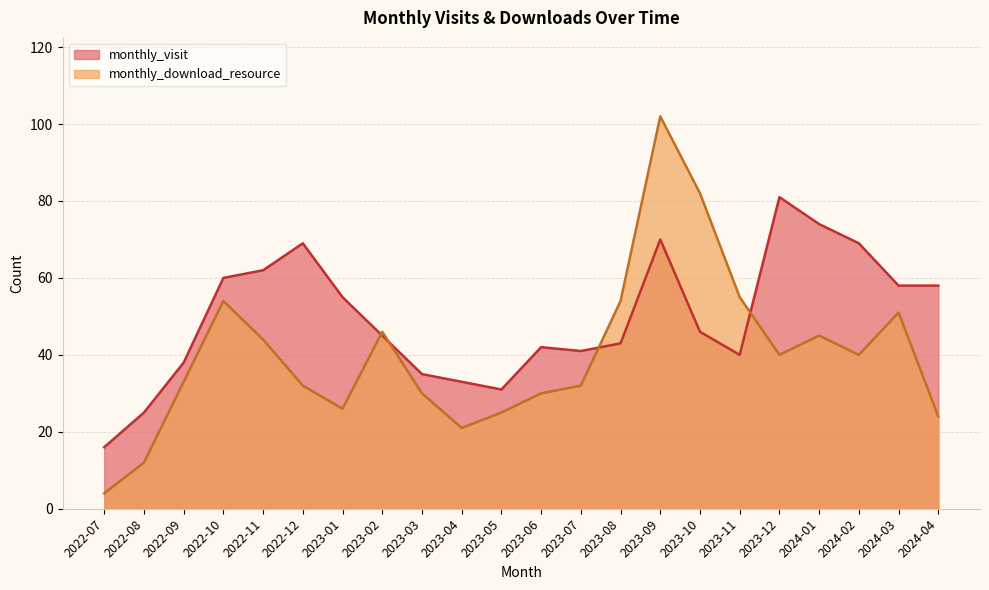

Does the chart display data point markers on the line(s)?

No